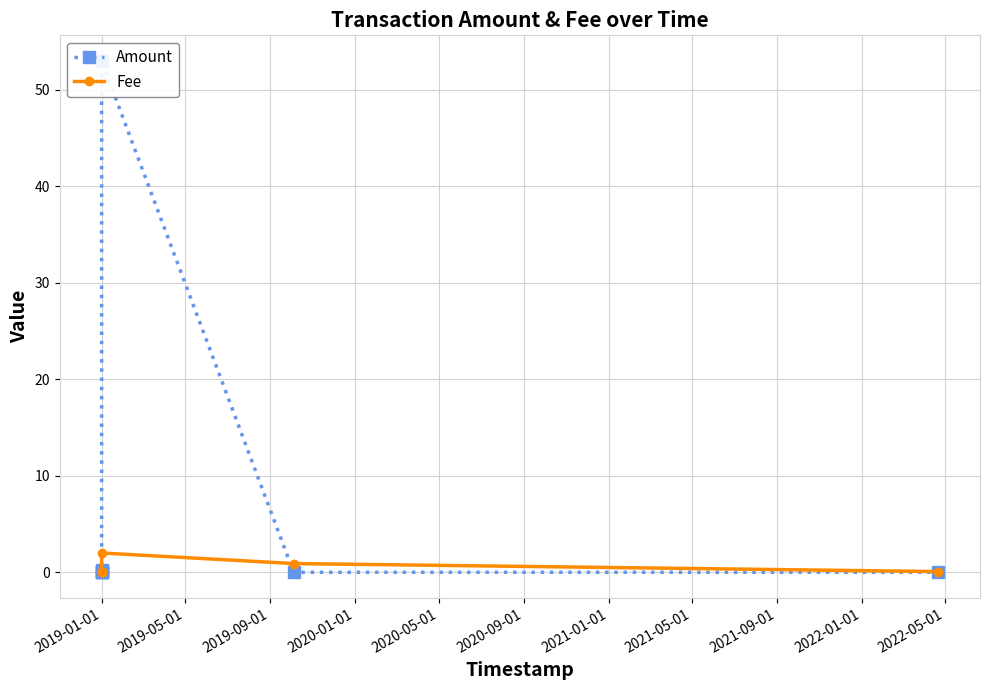

Does the chart have visible grid lines?

Yes